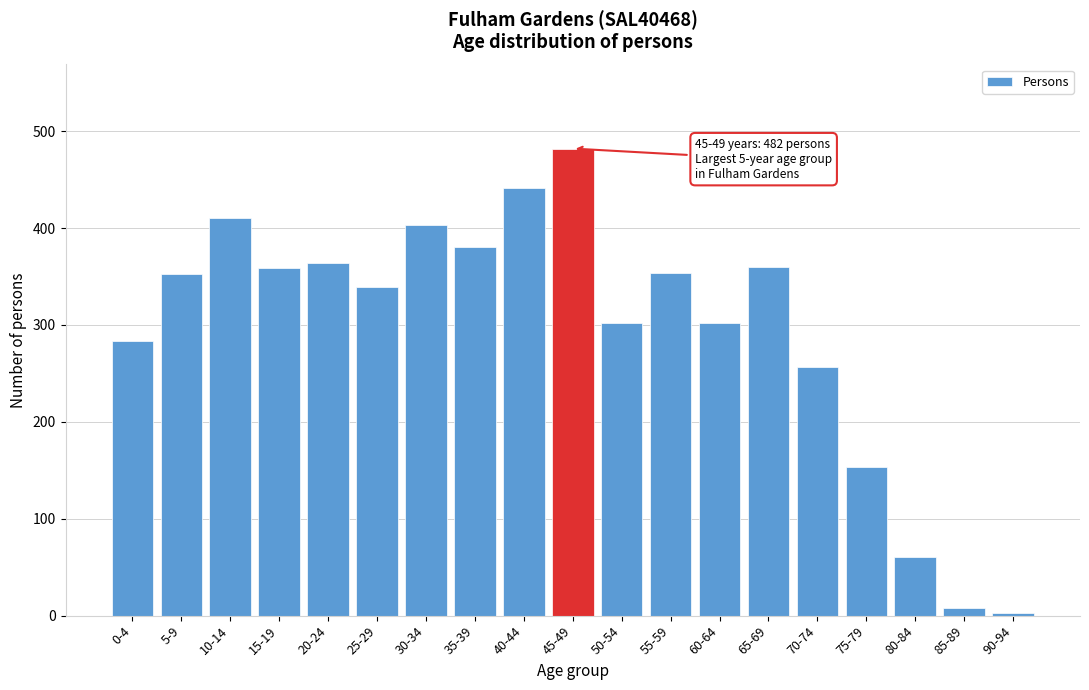

What is the difference between the maximum and second lowest values?

474